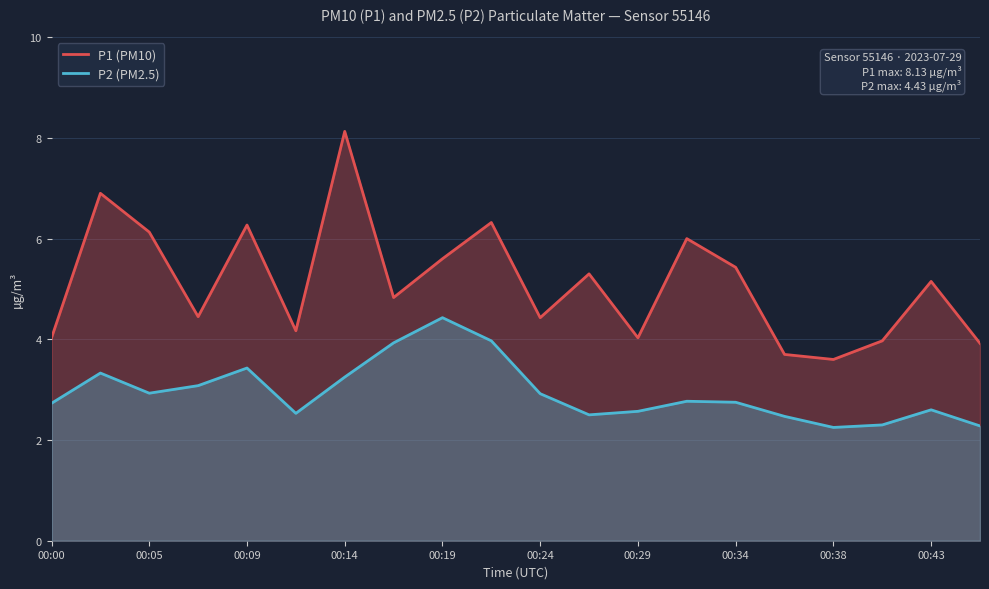

True or false: P1 (PM10) and P2 (PM2.5) intersect in this chart.

False